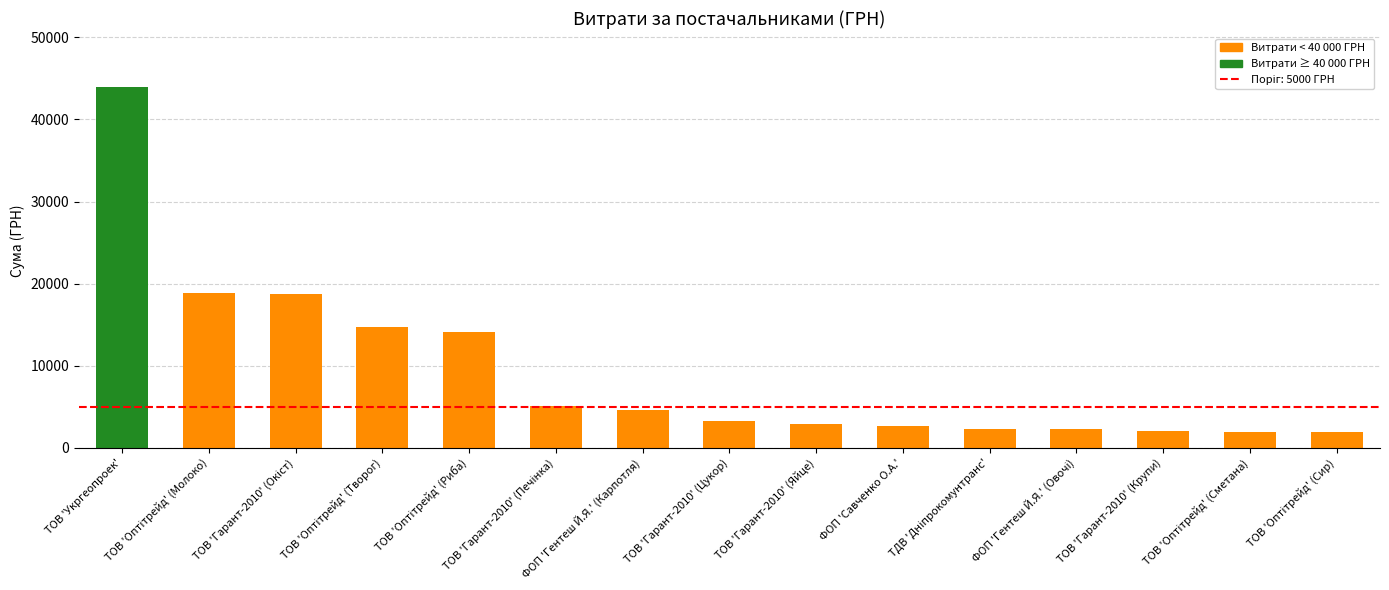

What is the label of the 13th bar from the left?

ТОВ 'Гарант-2010' (Крупи)